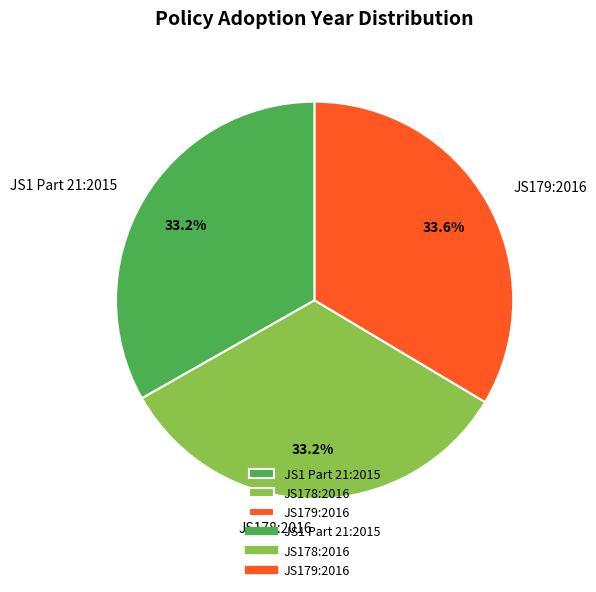

What portion of the pie excludes JS1 Part 21:2015?

66.8%